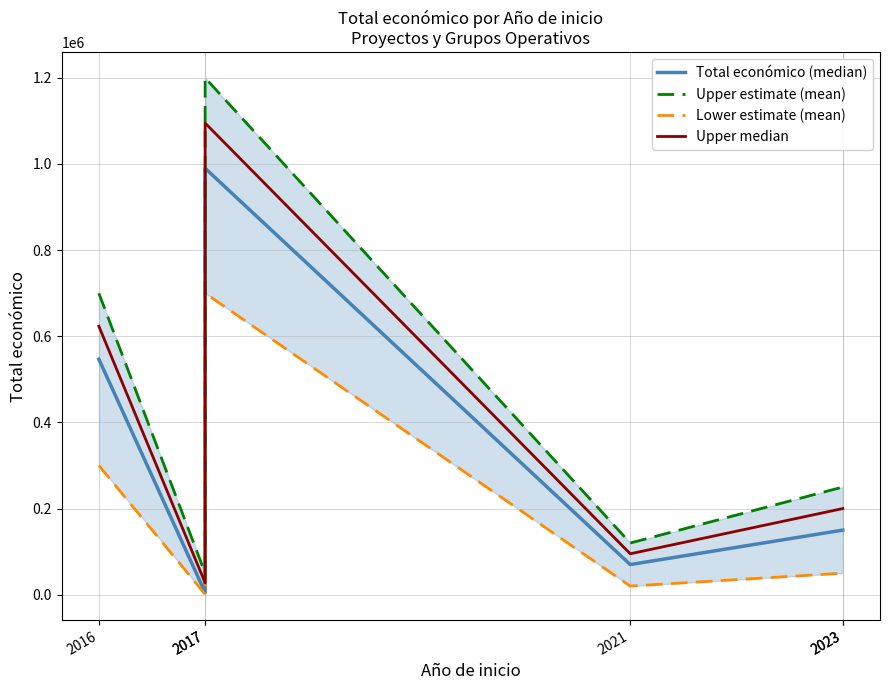

The value of Lower estimate (mean) at 2017 is 456206.8. True or false?

False